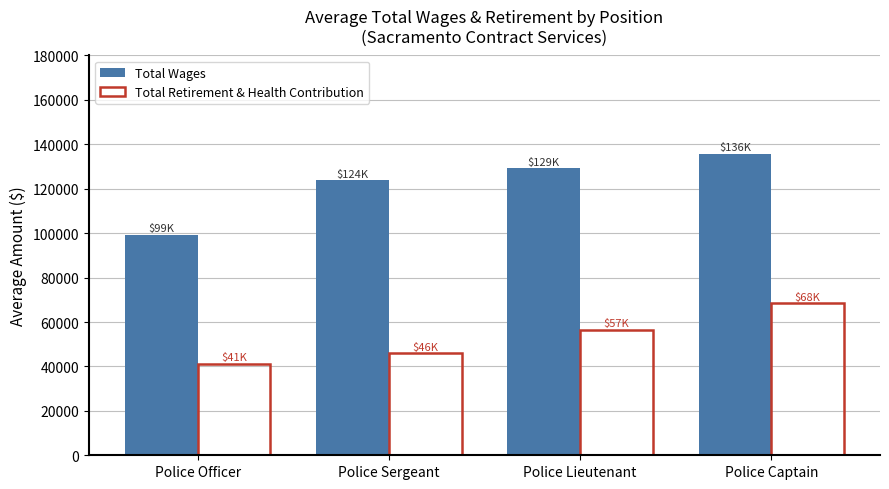

What value does the Total Wages series have at Police Officer?

99241.7